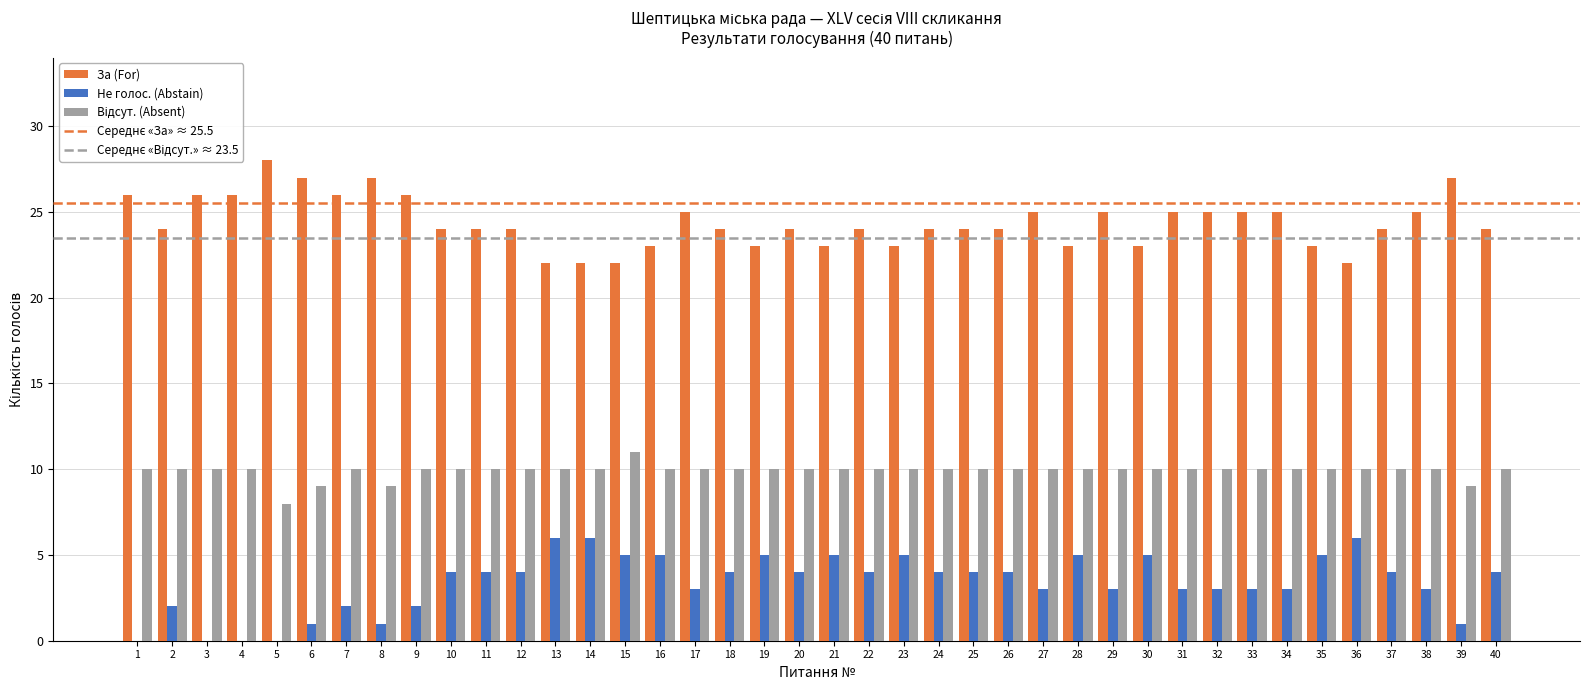

Is it true that За (For) equals 22 at 15?

True